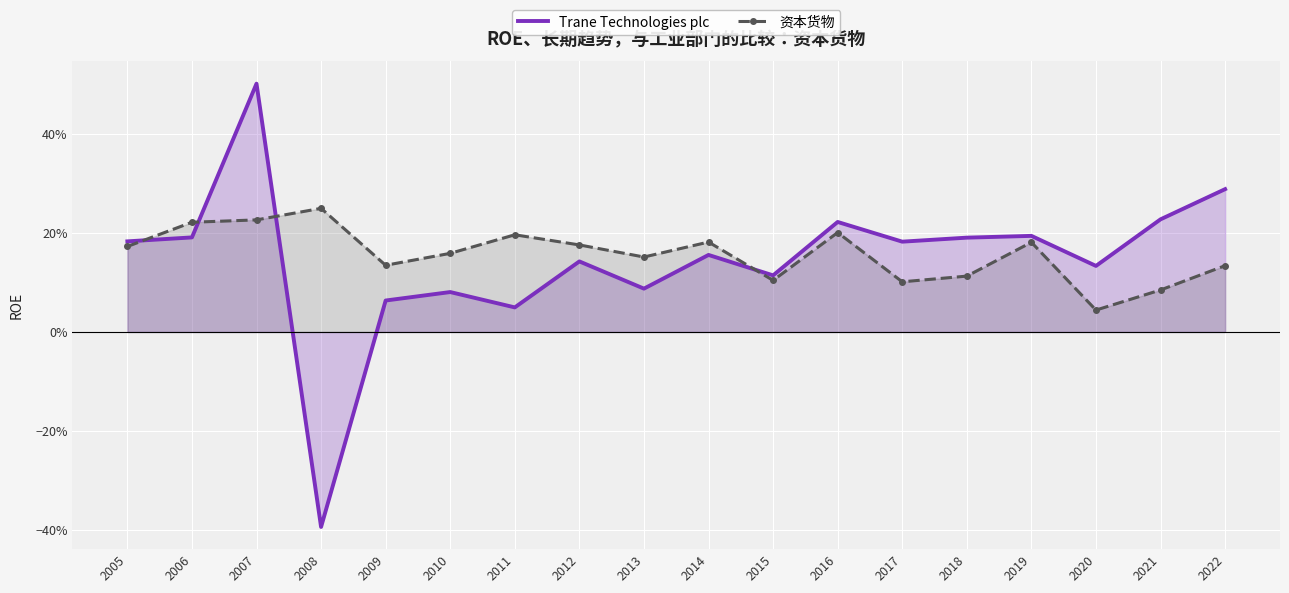

Reading left to right, extract all data points from this chart.

Trane Technologies plc: 2005=0.2	2006=0.2	2007=0.5	2008=-0.4	2009=0.1	2010=0.1	2011=0.0	2012=0.1	2013=0.1	2014=0.2	2015=0.1	2016=0.2	2017=0.2	2018=0.2	2019=0.2	2020=0.1	2021=0.2	2022=0.3
资本货物: 2005=0.2	2006=0.2	2007=0.2	2008=0.2	2009=0.1	2010=0.2	2011=0.2	2012=0.2	2013=0.2	2014=0.2	2015=0.1	2016=0.2	2017=0.1	2018=0.1	2019=0.2	2020=0.0	2021=0.1	2022=0.1